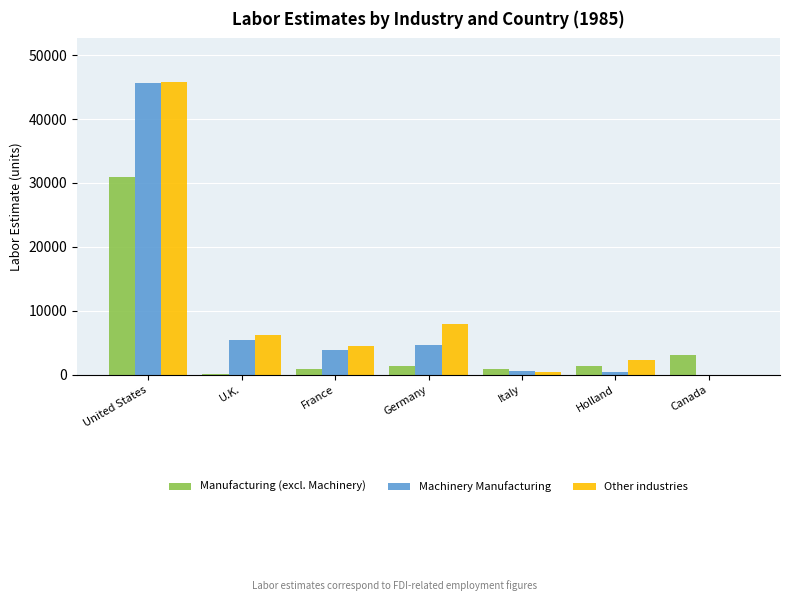

What are all the series names shown in the legend?

Manufacturing (excl. Machinery), Machinery Manufacturing, Other industries